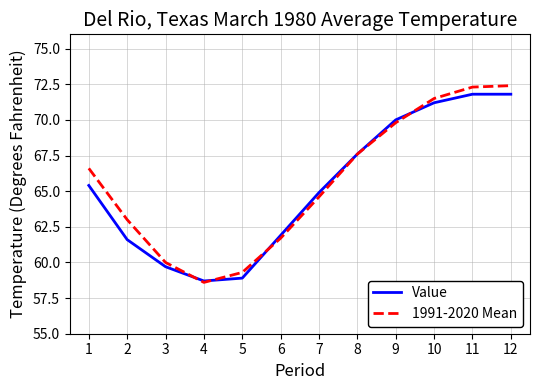

Between 8 and 11, which series saw the biggest shift?

1991-2020 Mean